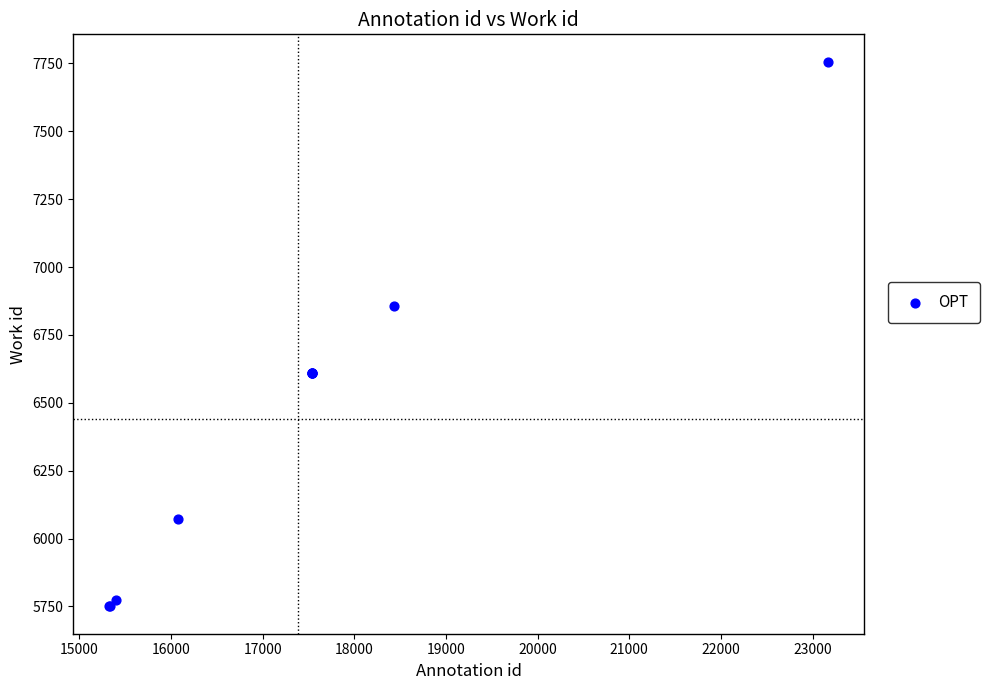

What Y value in the scatter plot is closest to 6753?

6855